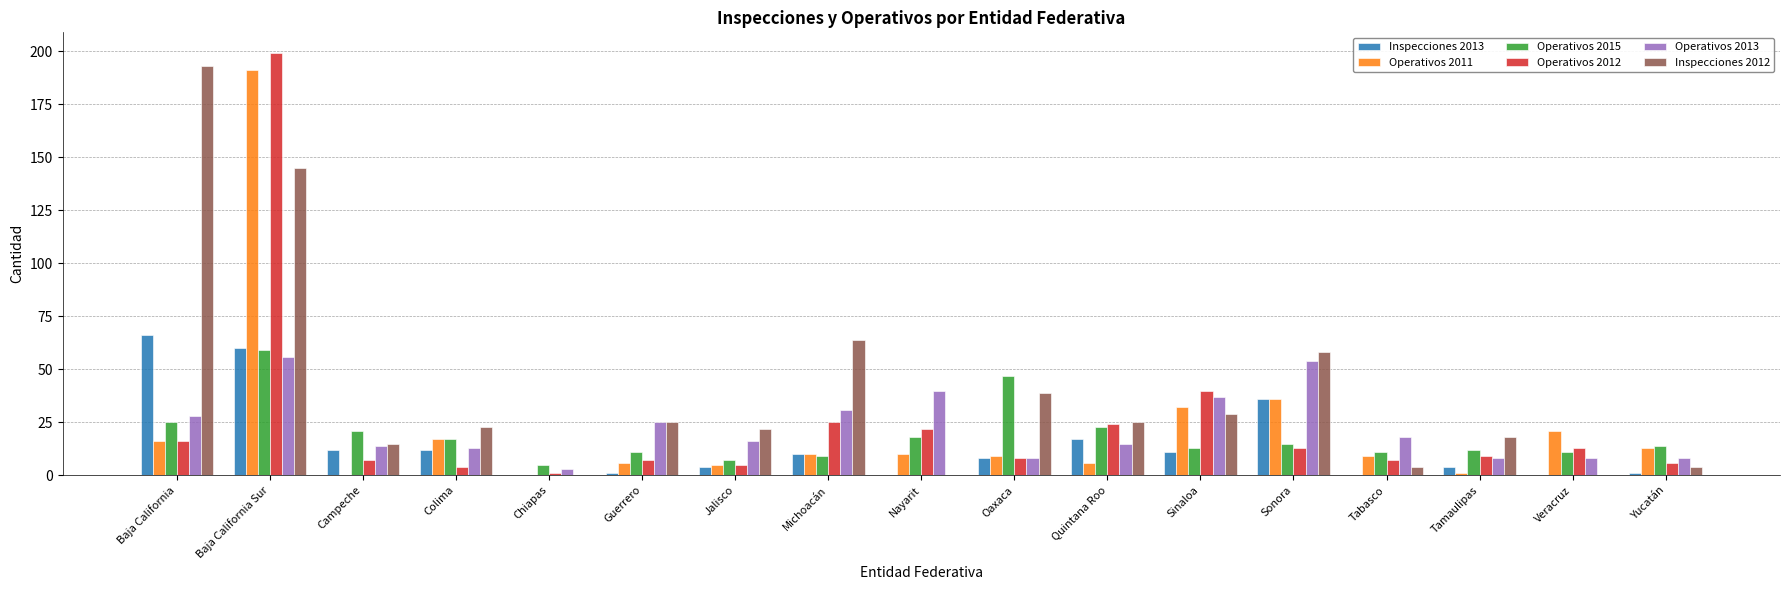

Is it true that Inspecciones 2012 equals 28 at Tamaulipas?

False